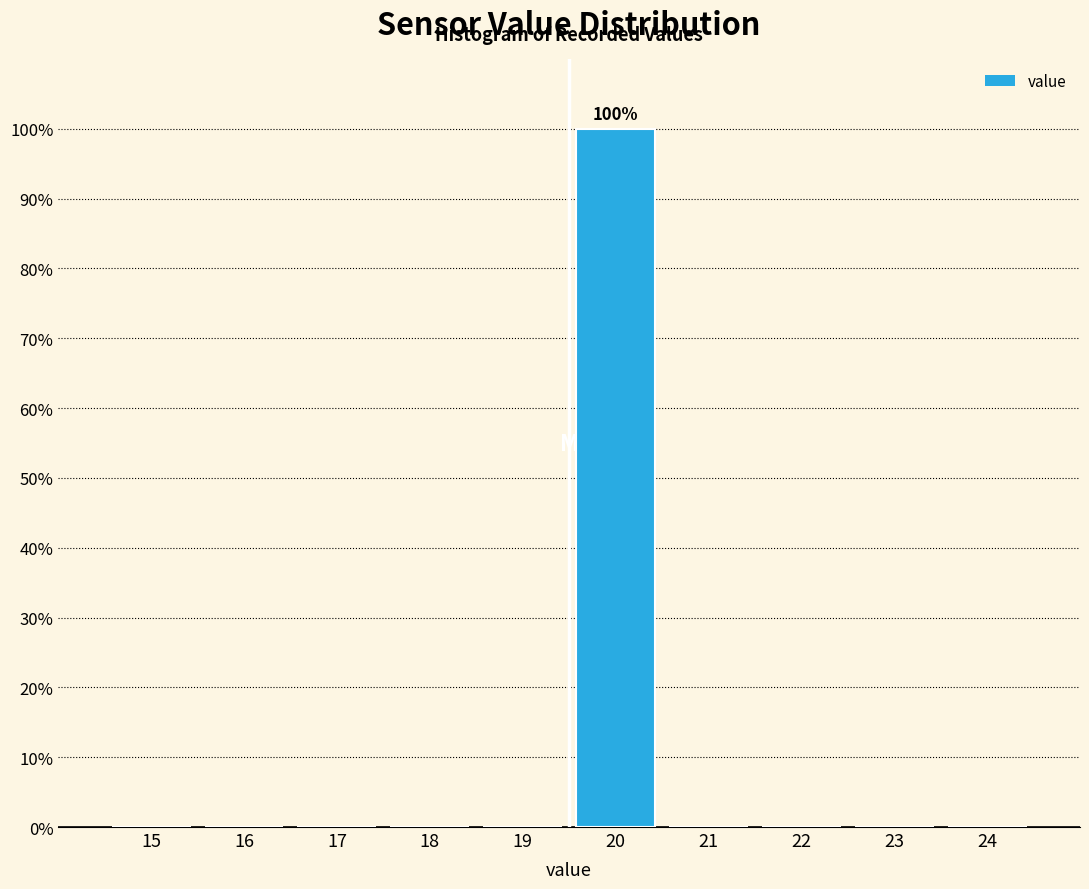

Reading left to right, extract all data points from this chart.

15=0	16=0	17=0	18=0	19=0	20=100	21=0	22=0	23=0	24=0